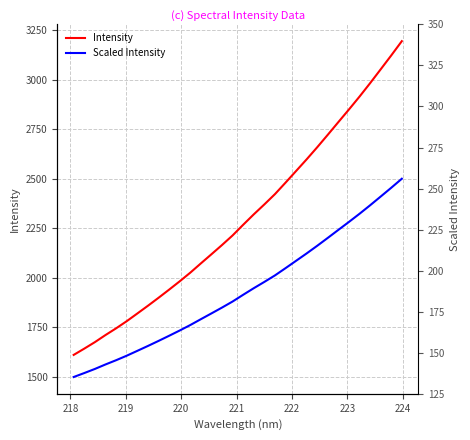

What is the difference between the second highest and second lowest values in the Scaled Intensity series?

934.6